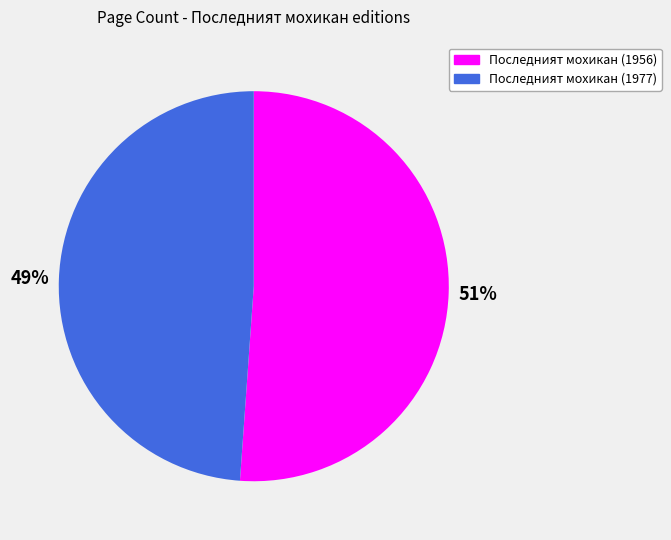

To the nearest percent, what is the average slice percentage?

50%